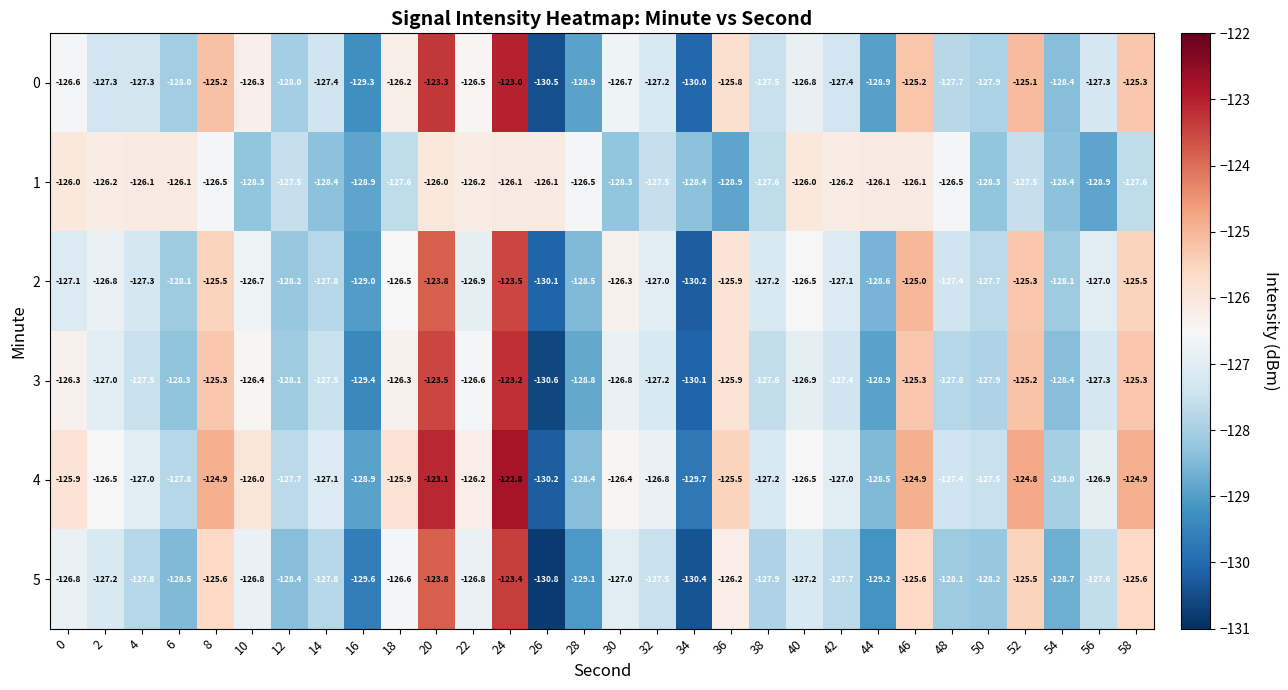

What is the difference between the highest and lowest values at 42?

1.5